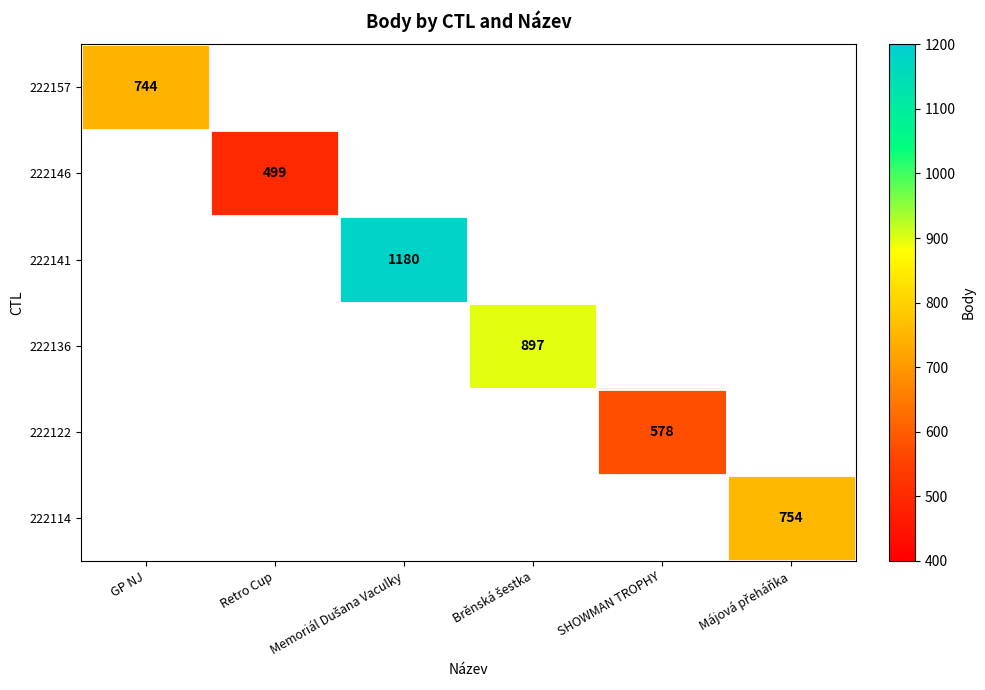

What is the sum of the 222146 values at GP NJ and Retro Cup?

499